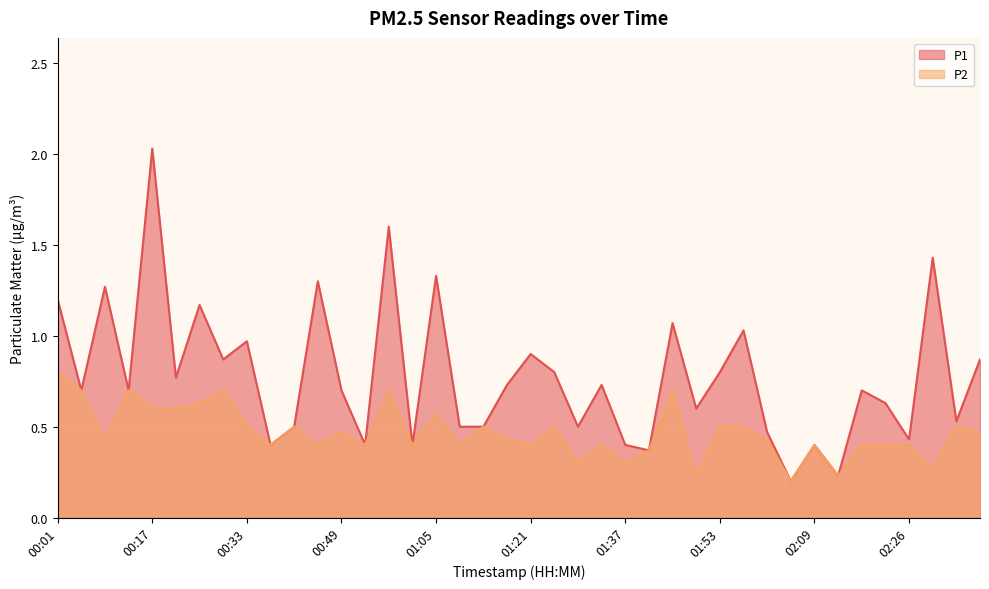

Where is P1 nearest to the value 1?

00:33